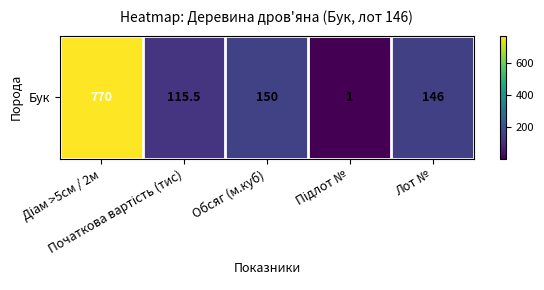

What is the ratio of the value at Діам >5см / 2м to the value at Підлот №?

770.0